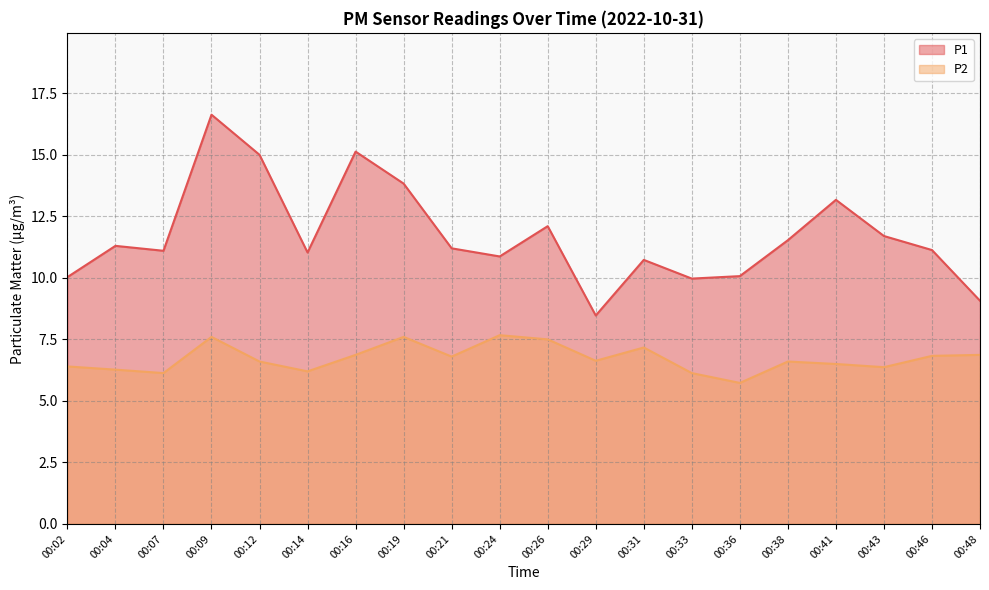

True or false: P1 has a value of 25.7 at 00:16.

False